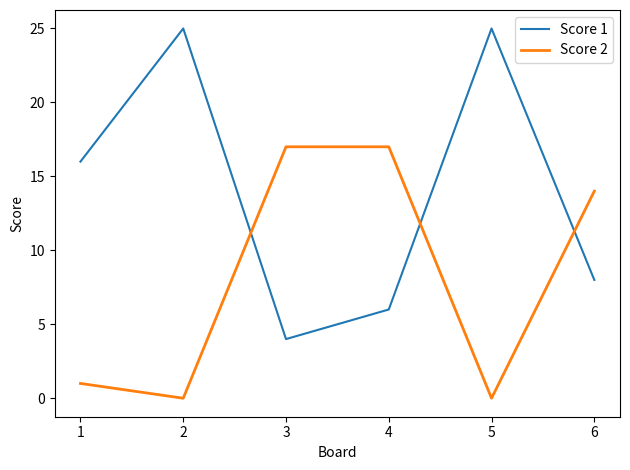

What is the difference between the highest and lowest values at 2?

25